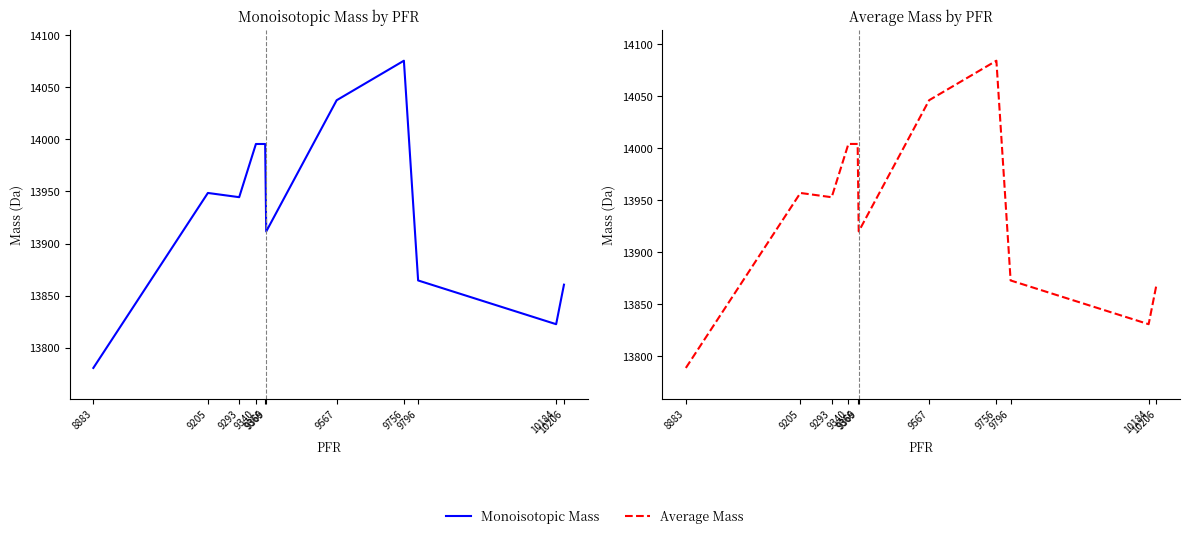

Is it true that Monoisotopic Mass equals 6945.3 at 9293?

False